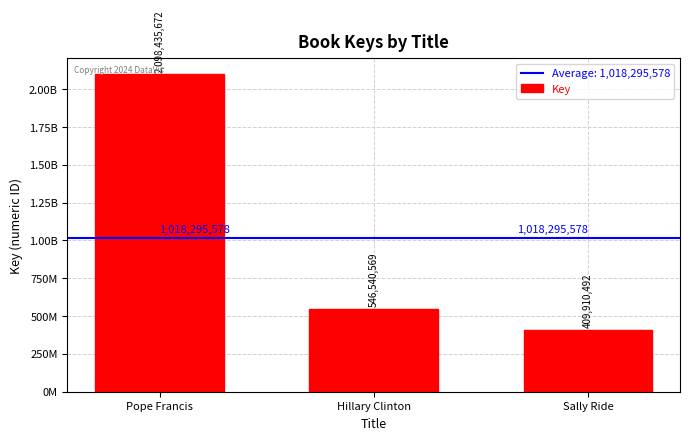

What is the change in value from Pope Francis to Sally Ride?

-1688525180